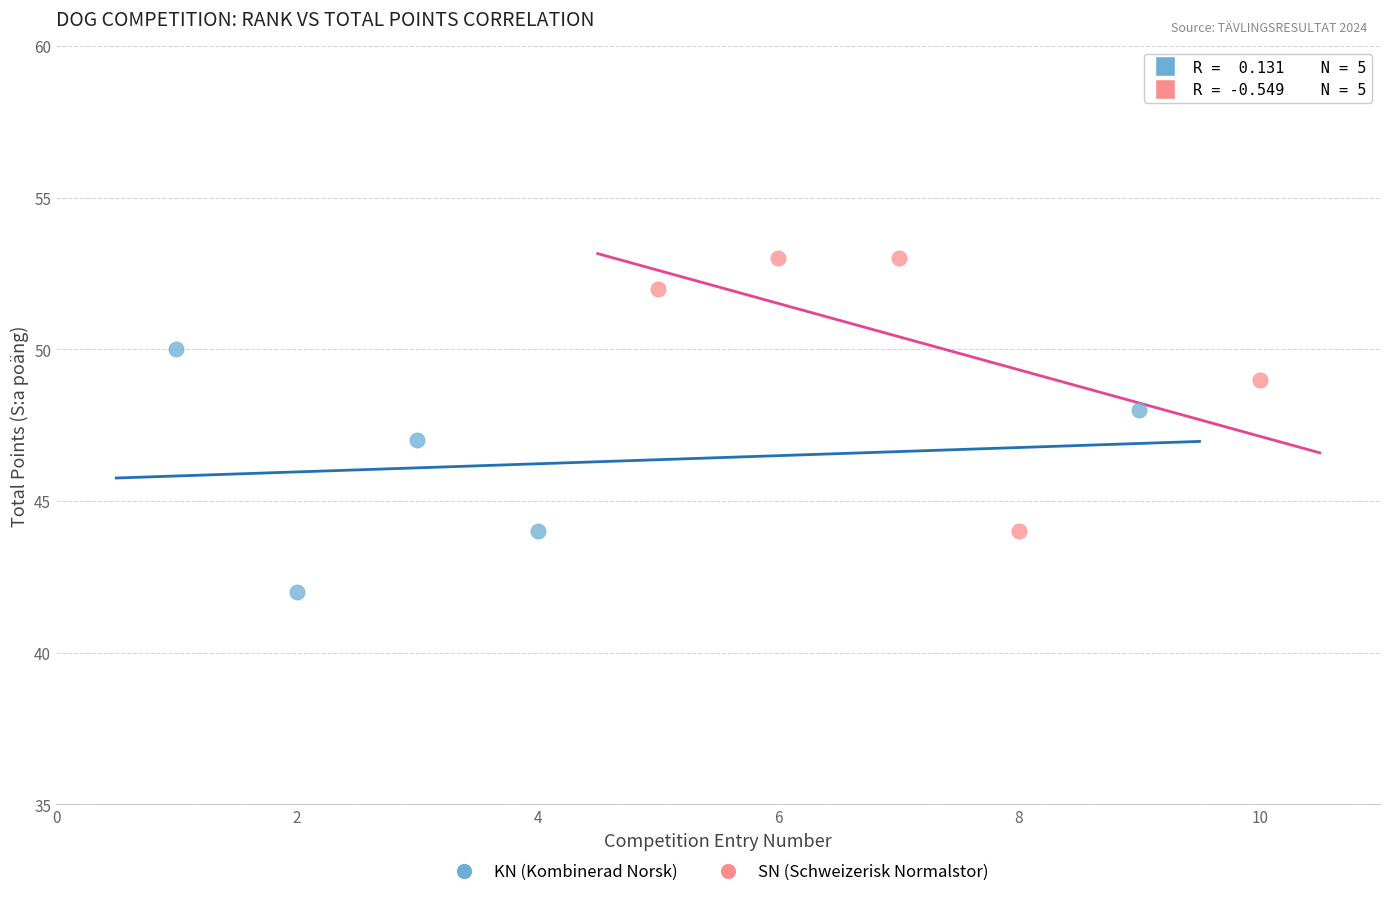

Which series contains the highest Y value?

SN (Schweizerisk Normalstor)